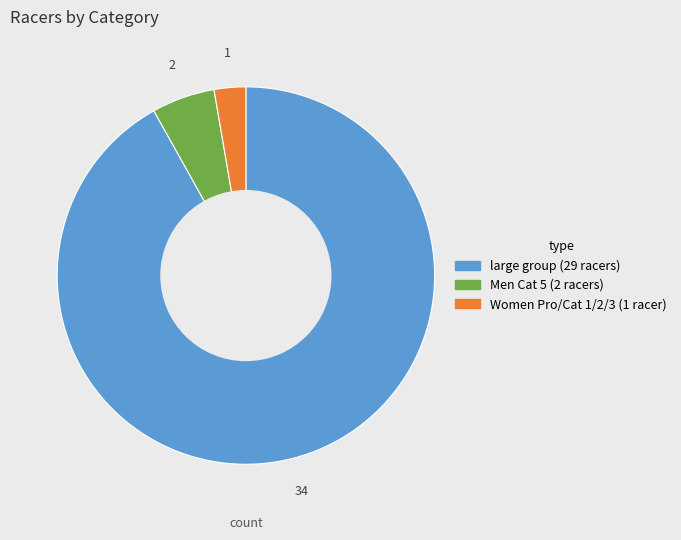

True or false: large group (29 racers) accounts for 92% of the total.

True